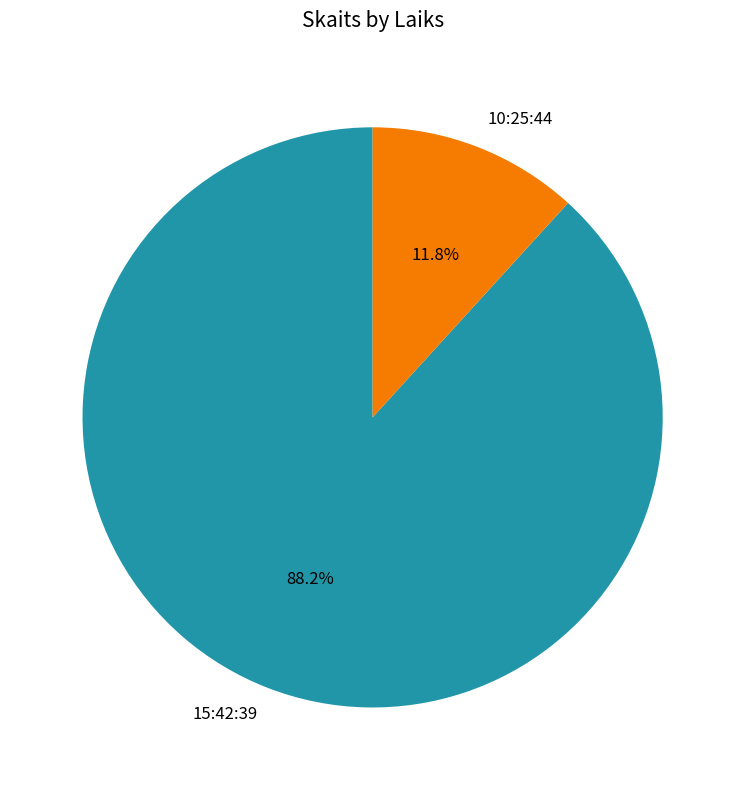

What percentage is the 10:25:44 slice, to the nearest percent?

12%